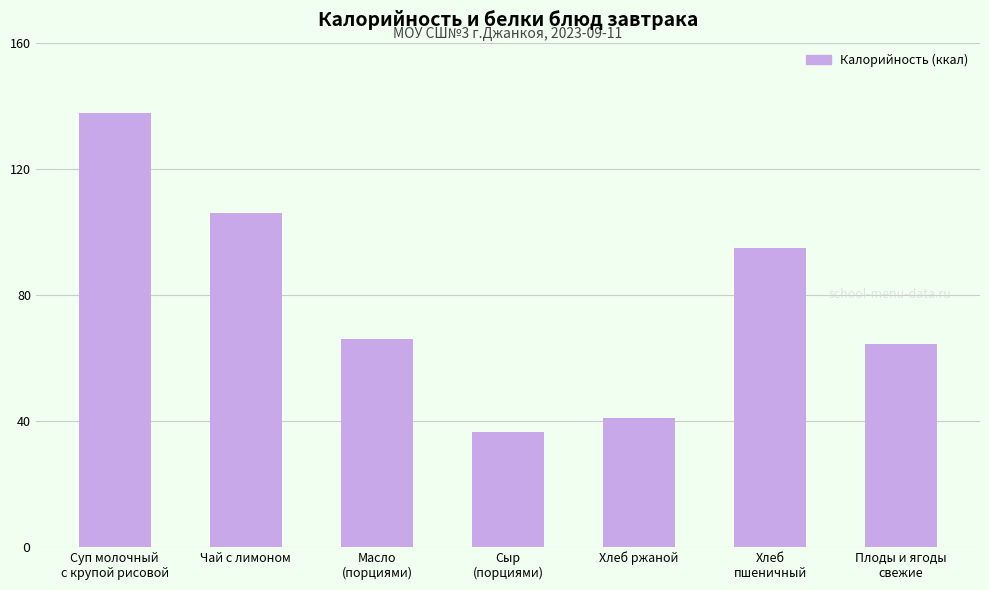

Does the chart contain any negative values?

No